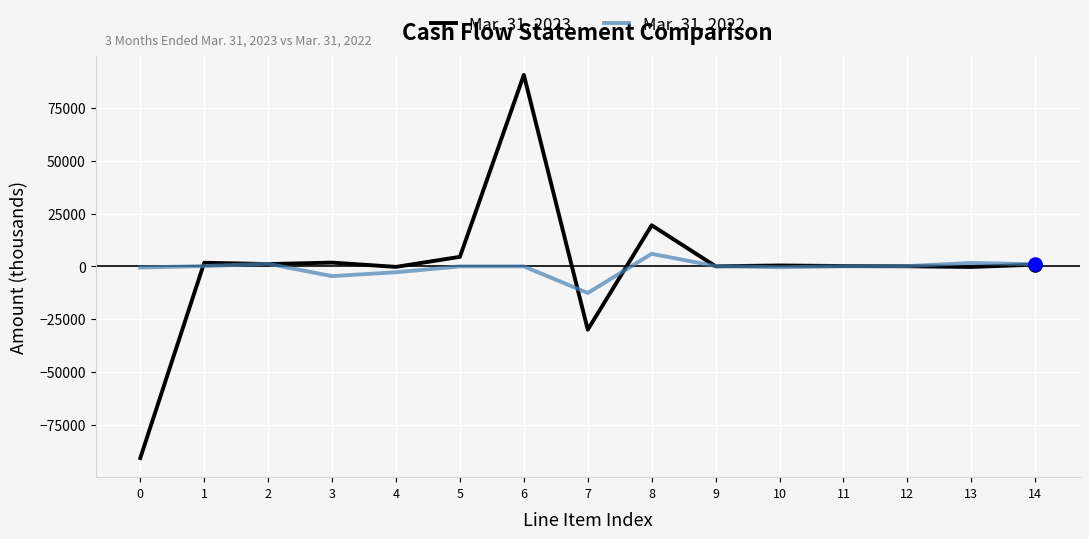

At which category is the sum across all series the highest?

6